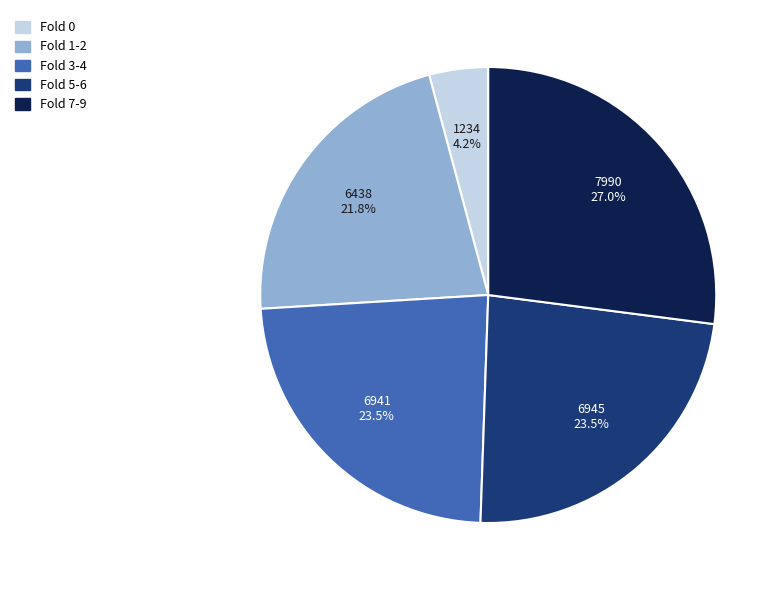

Combined, what portion of the pie is Fold 1-2 and Fold 0?

26.0%